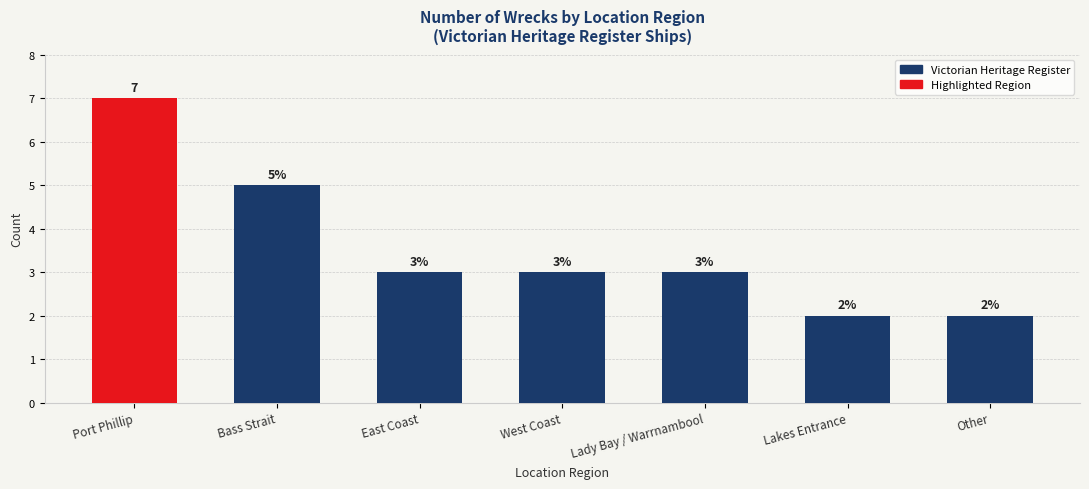

What is the greatest value displayed?

7